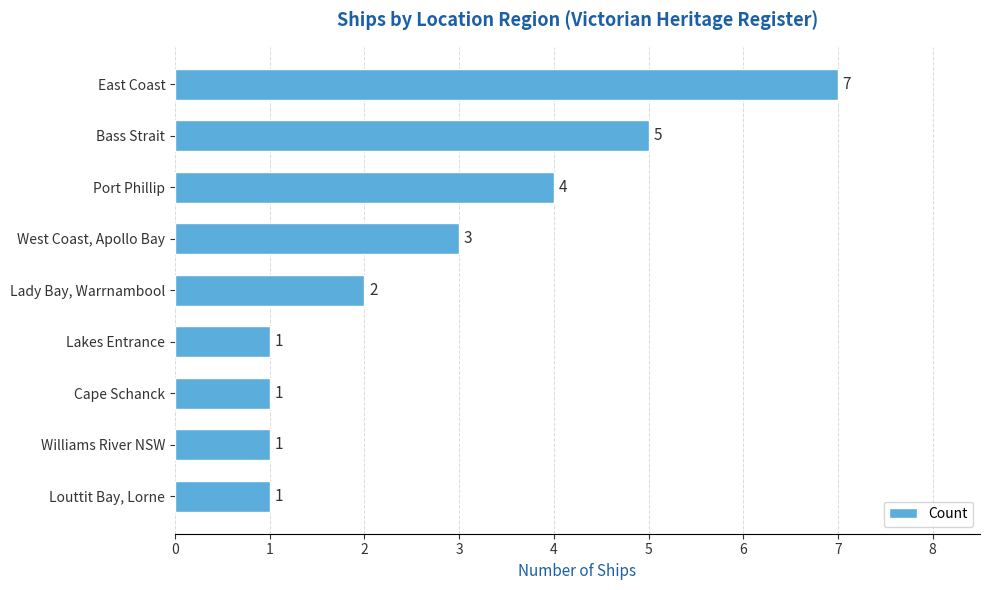

The value at Williams River NSW is 2. True or false?

False